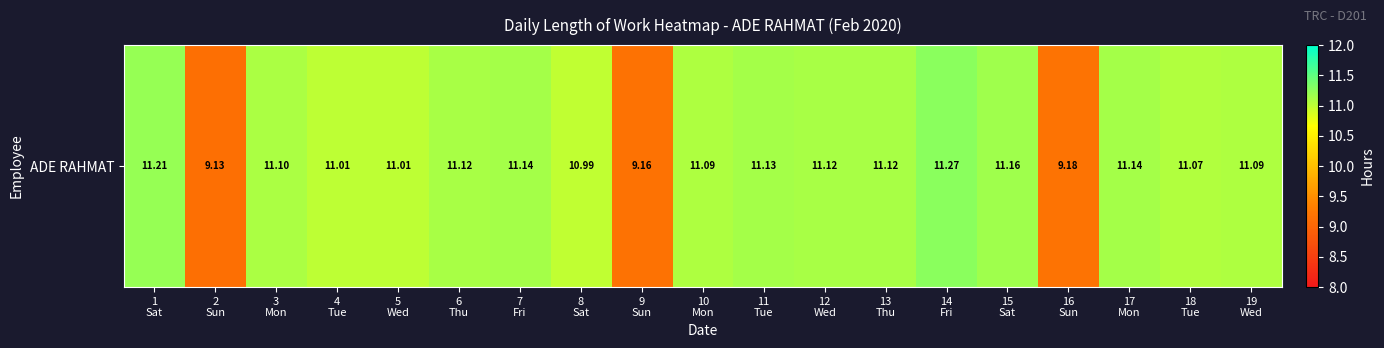

What is the ratio of the value at 6
Thu to the value at 11
Tue?

1.0